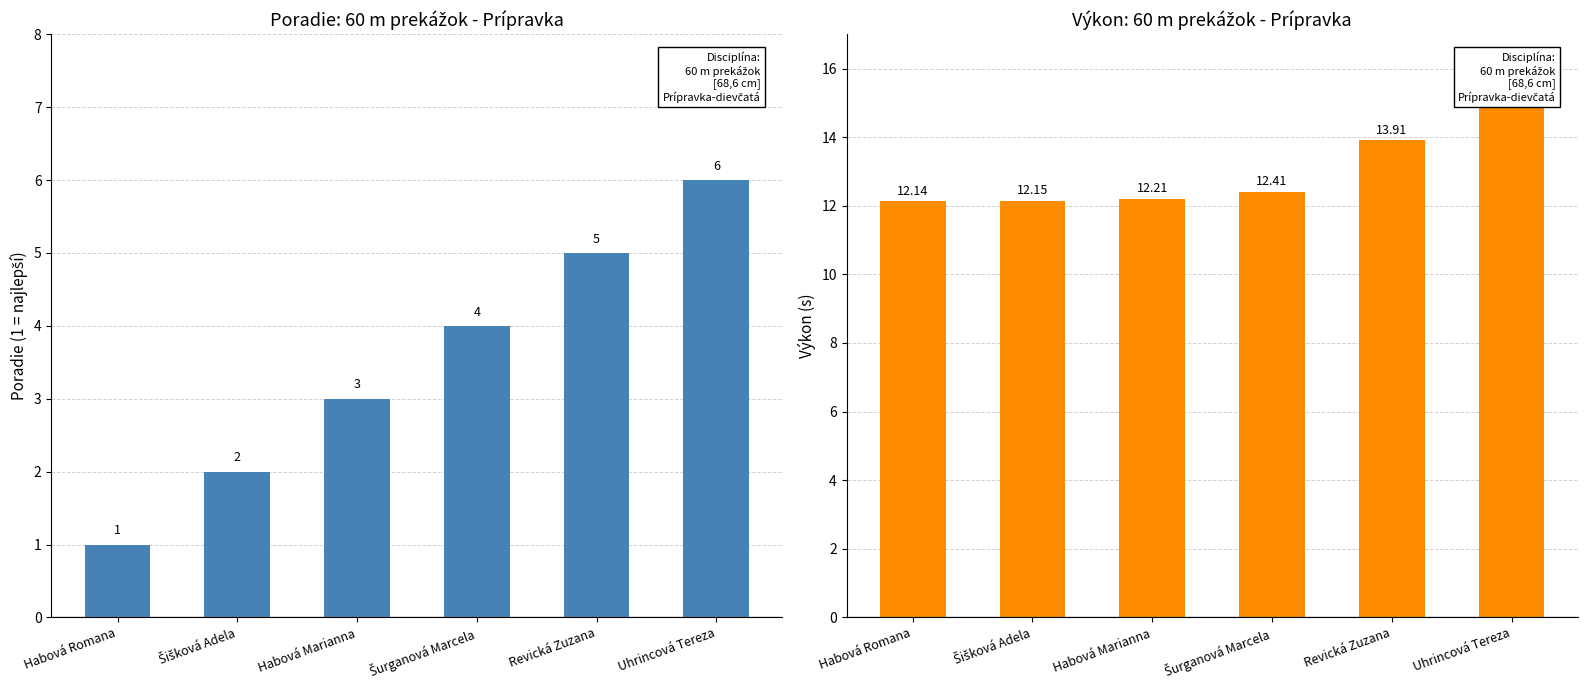

List the series in order of their overall mean, highest first.

Výkon, Poradie